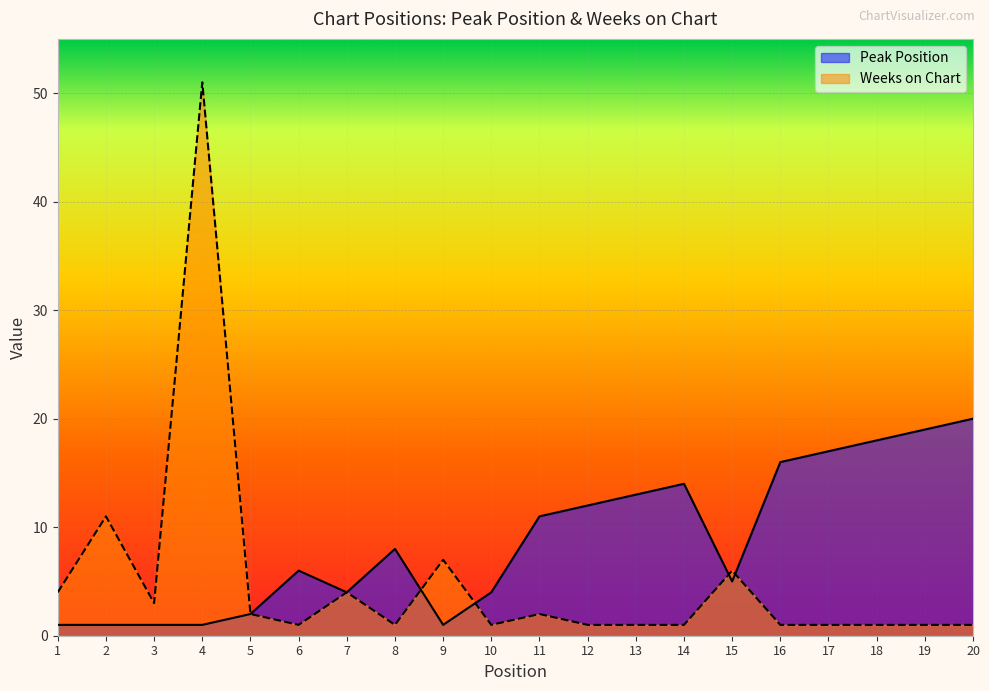

What are all the series names shown in the legend?

Peak Position, Weeks on Chart